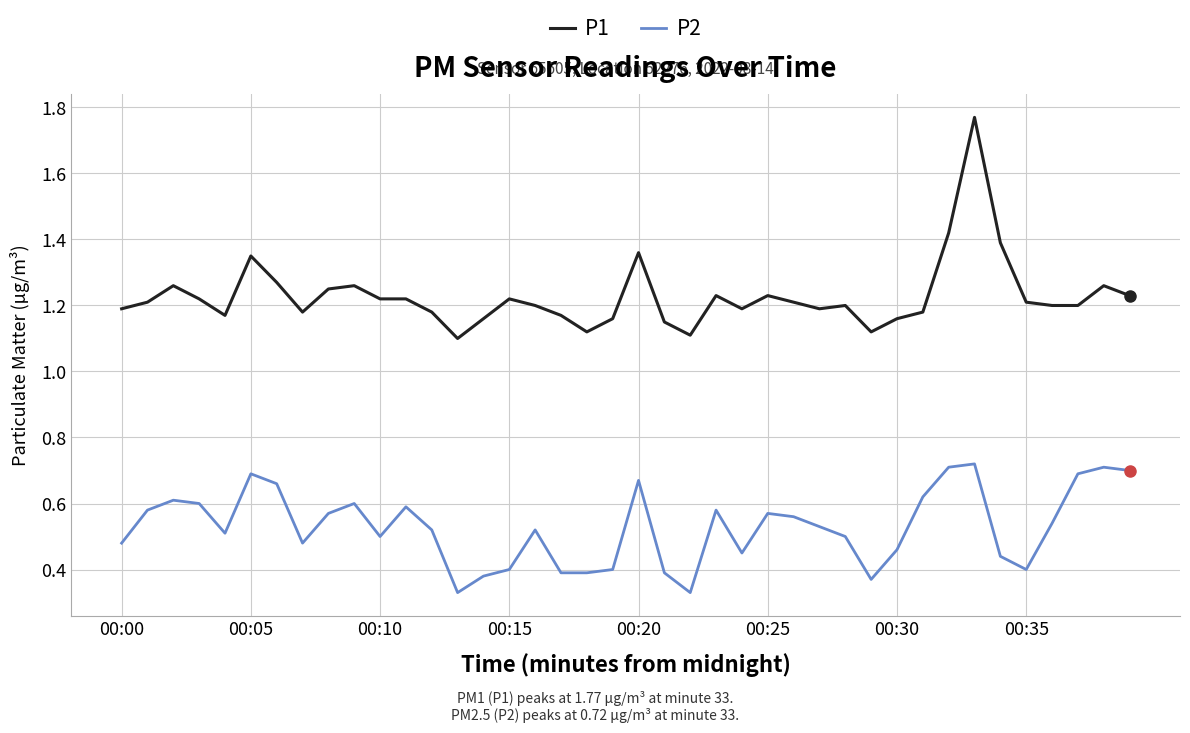

True or false: P2 and P1 cross at least once.

False